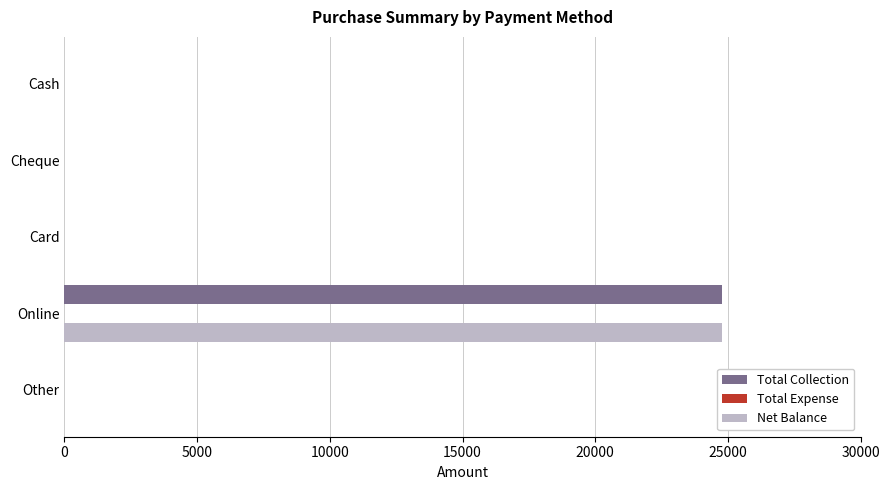

What is the sum of all Net Balance values?

24780